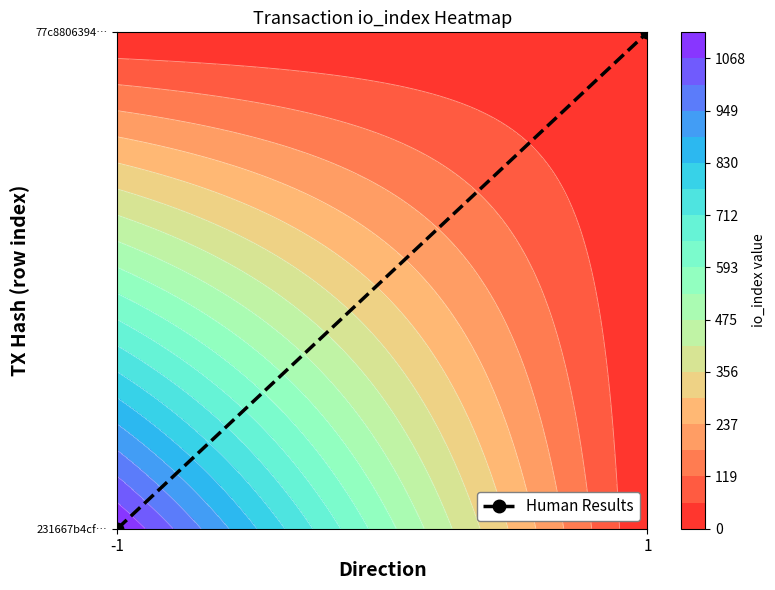

Is it true that the value at 1 is 1?

True